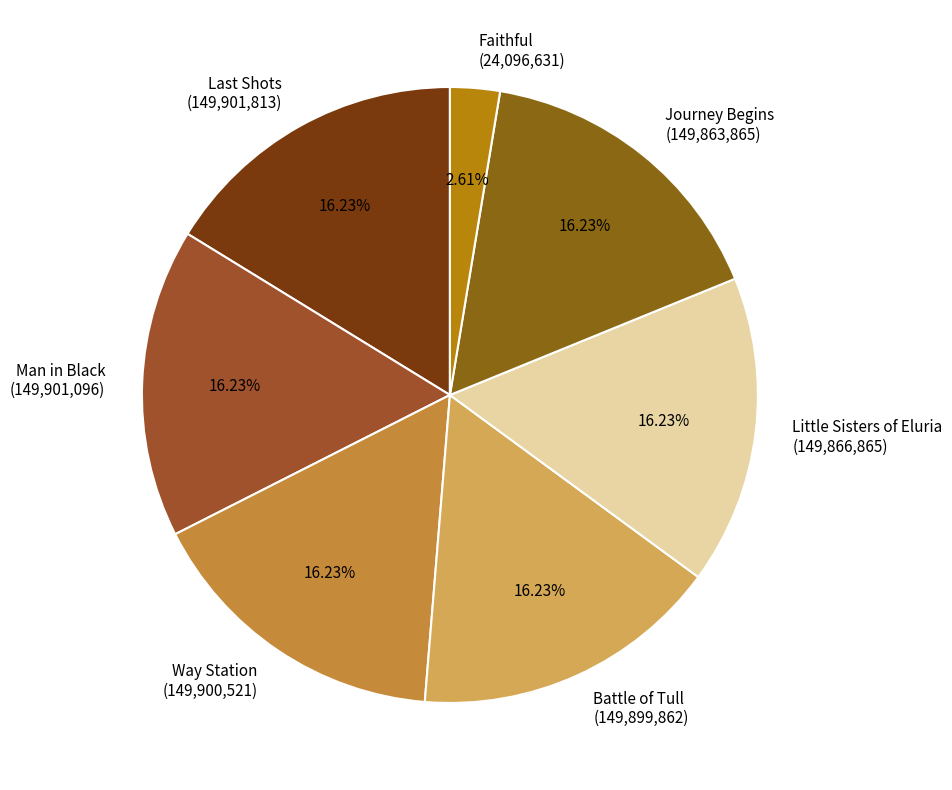

Is it true that Man in Black is 9% of the pie?

False